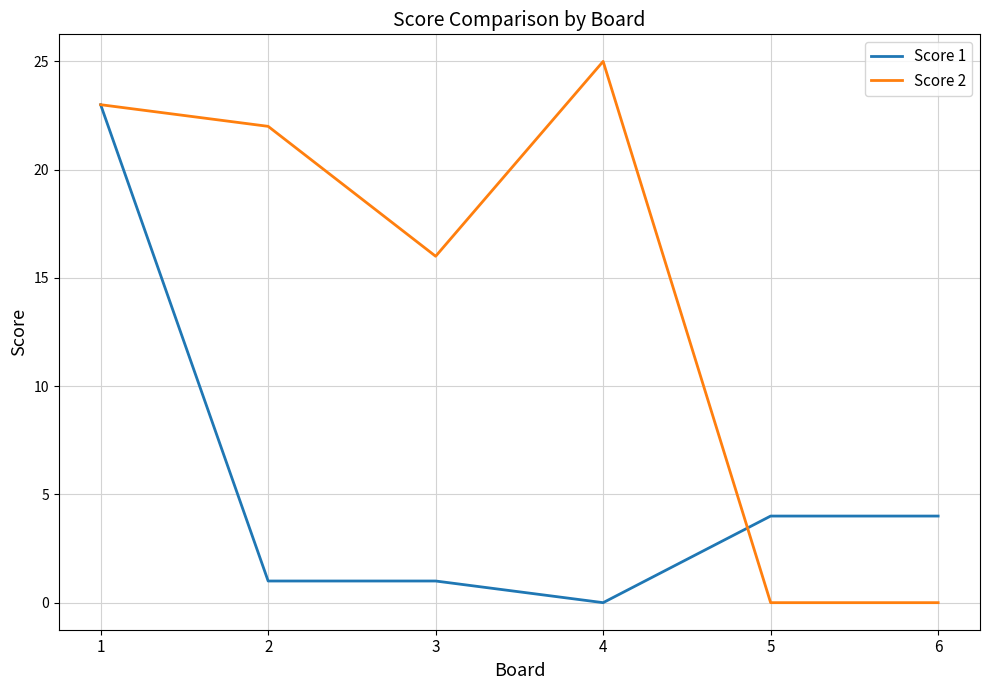

Which category has the highest value across all series?

4